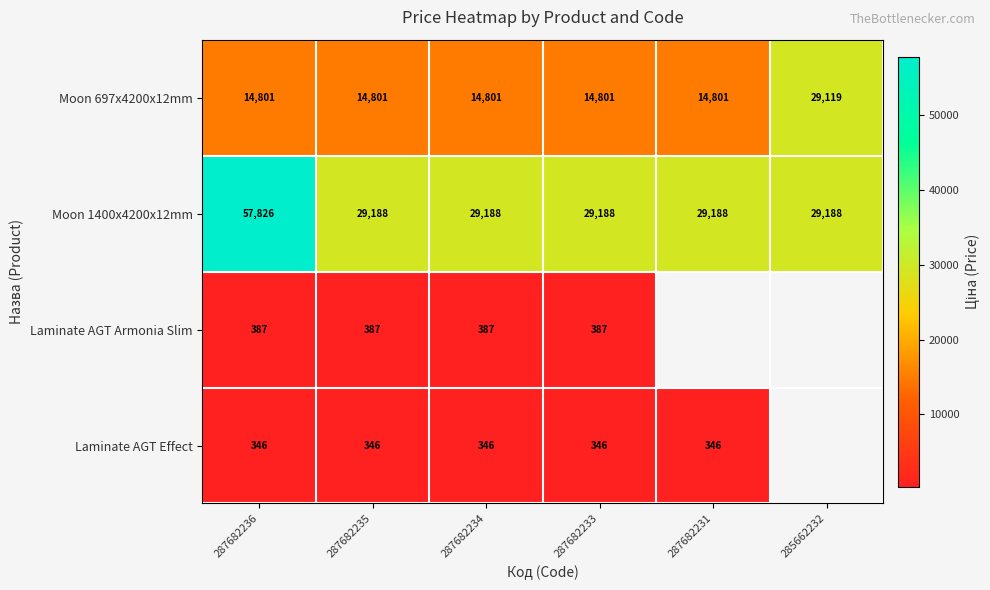

What is the difference between the highest and lowest values at 285662232?

69.2